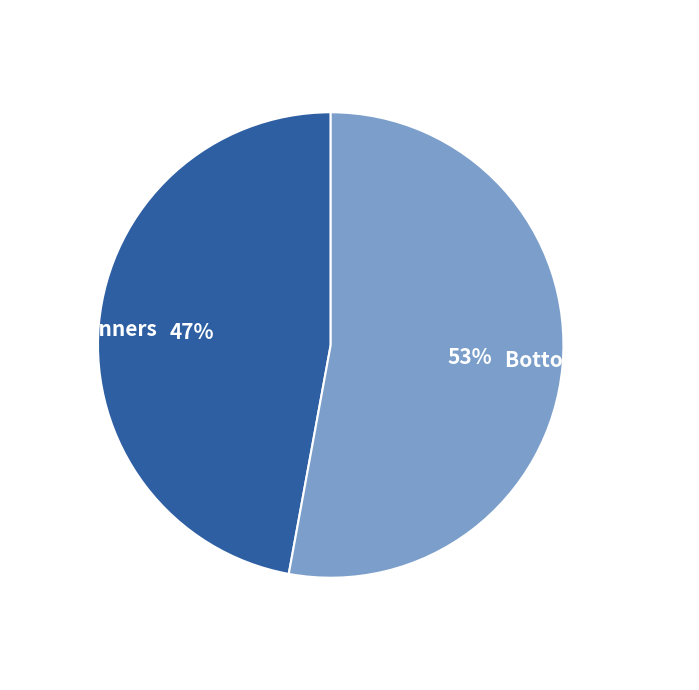

To the nearest percent, what is the difference between the largest and smallest slice percentages?

6%